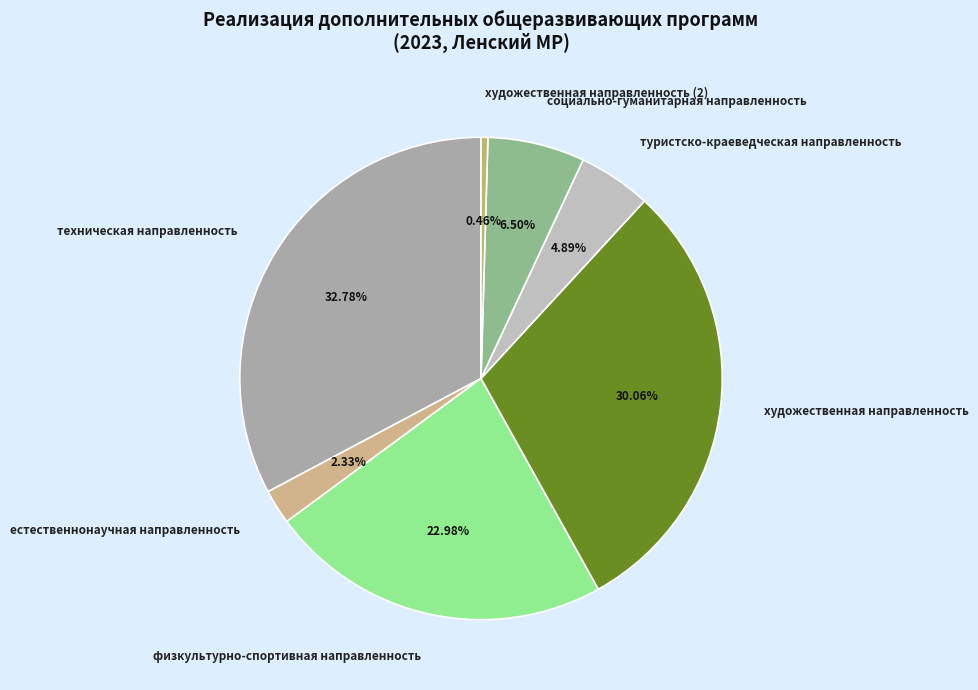

Which has a higher value, естественнонаучная направленность or социально-гуманитарная направленность?

социально-гуманитарная направленность